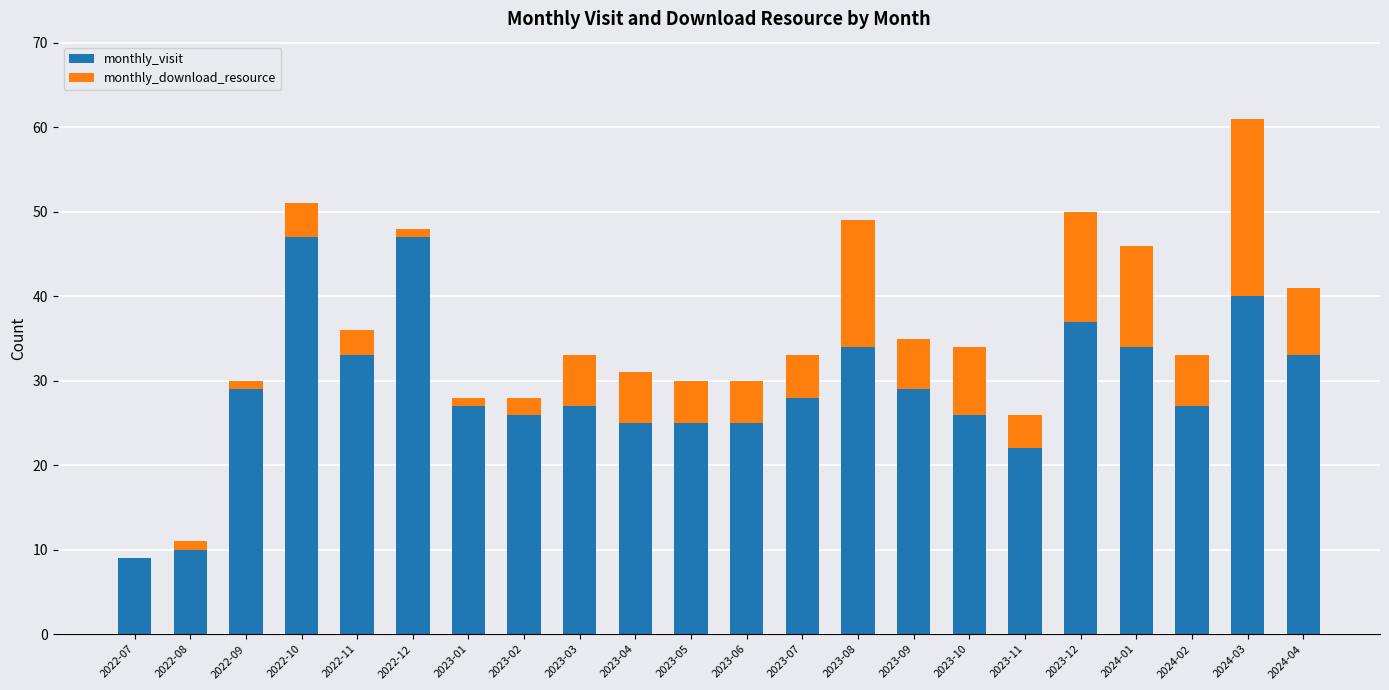

At which category is the sum across all series the highest?

2024-03